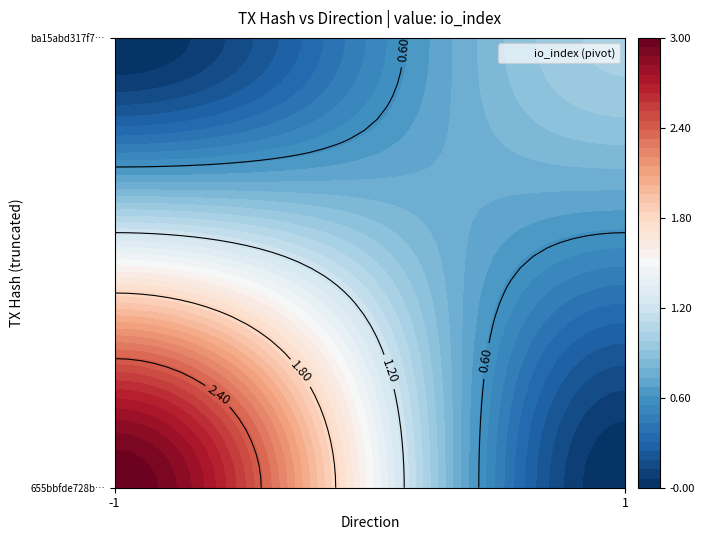

What is the difference between the maximum and minimum values in the ba15abd317f781c0b317354344b42e69d802271 series?

1.0